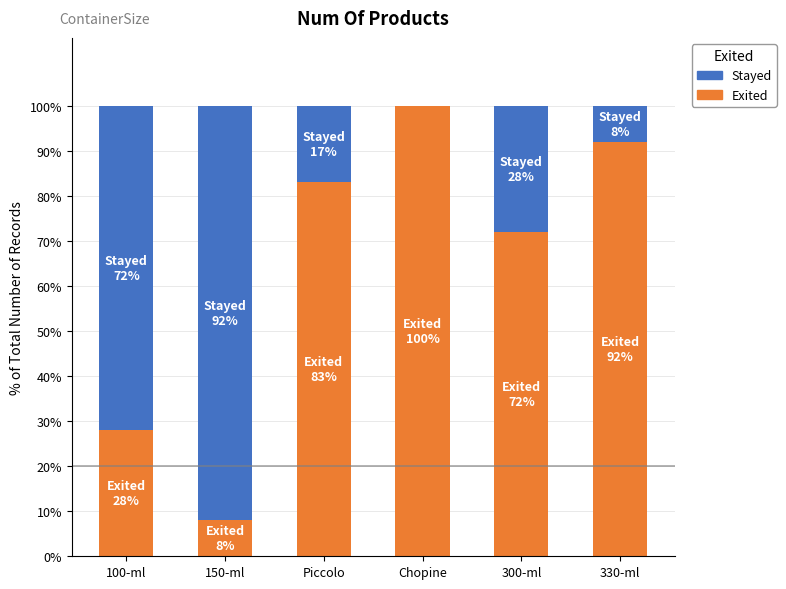

What is the total value across all series at 150-ml?

100